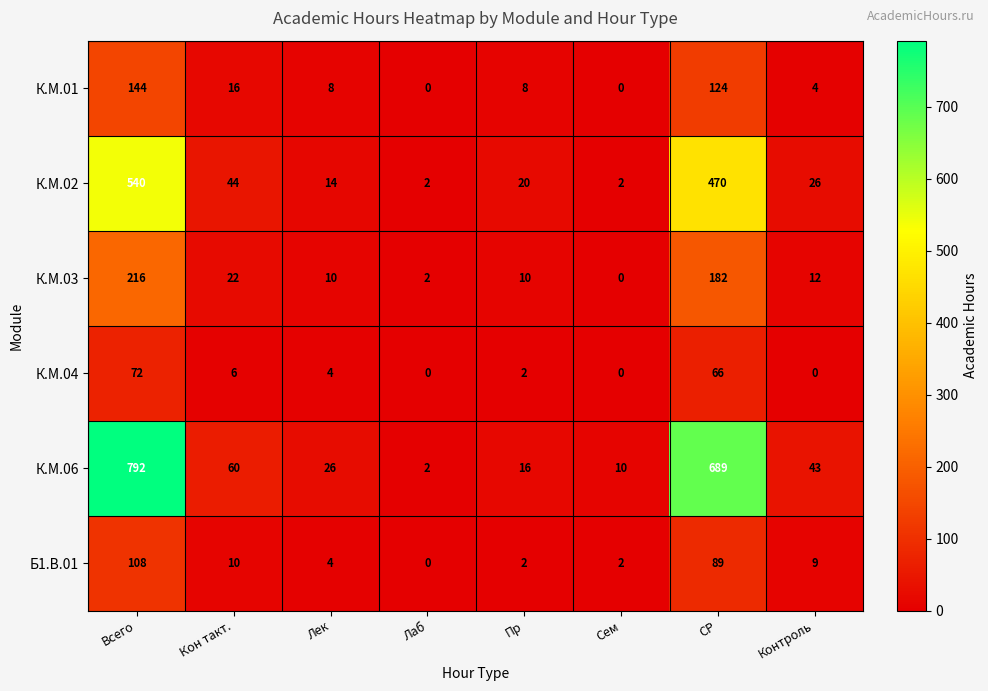

Rank the series by their maximum value, from lowest to highest.

К.М.04, Б1.В.01, К.М.01, К.М.03, К.М.02, К.М.06